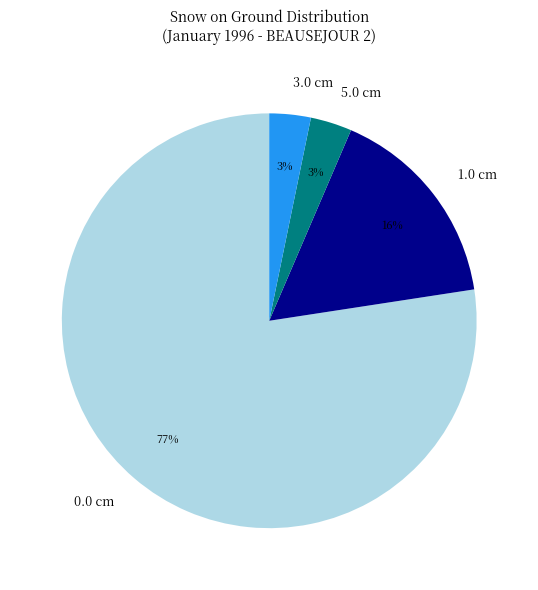

How many slices are in this pie chart?

4